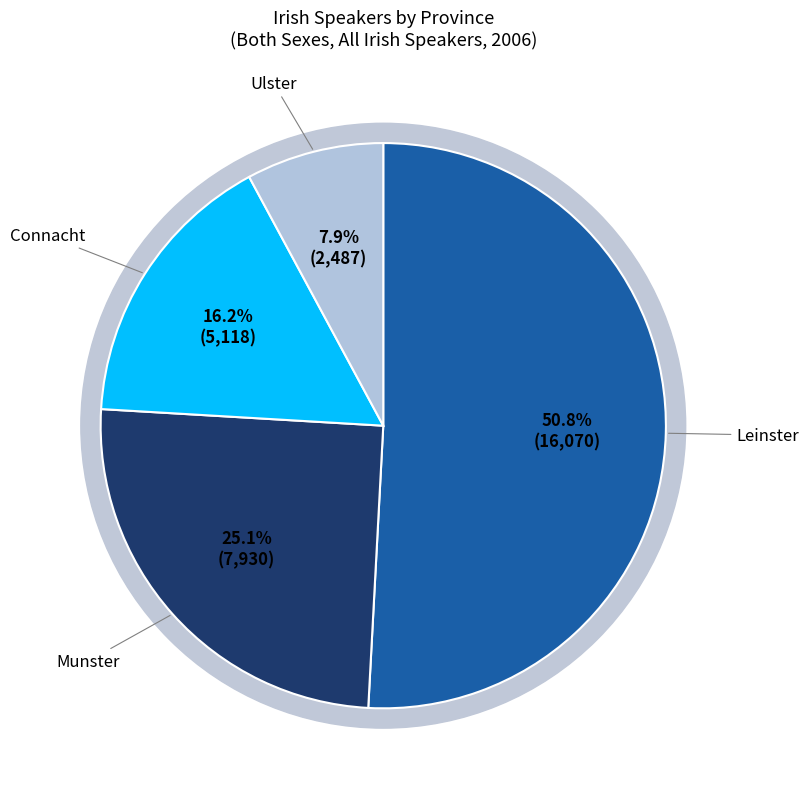

How many segments does this pie chart have?

4